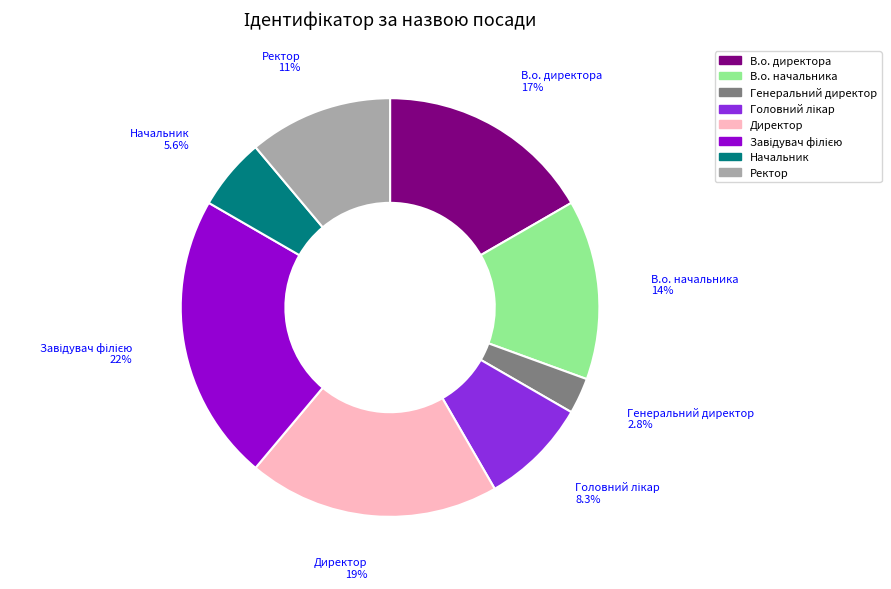

Is Генеральний директор the majority of the pie?

No